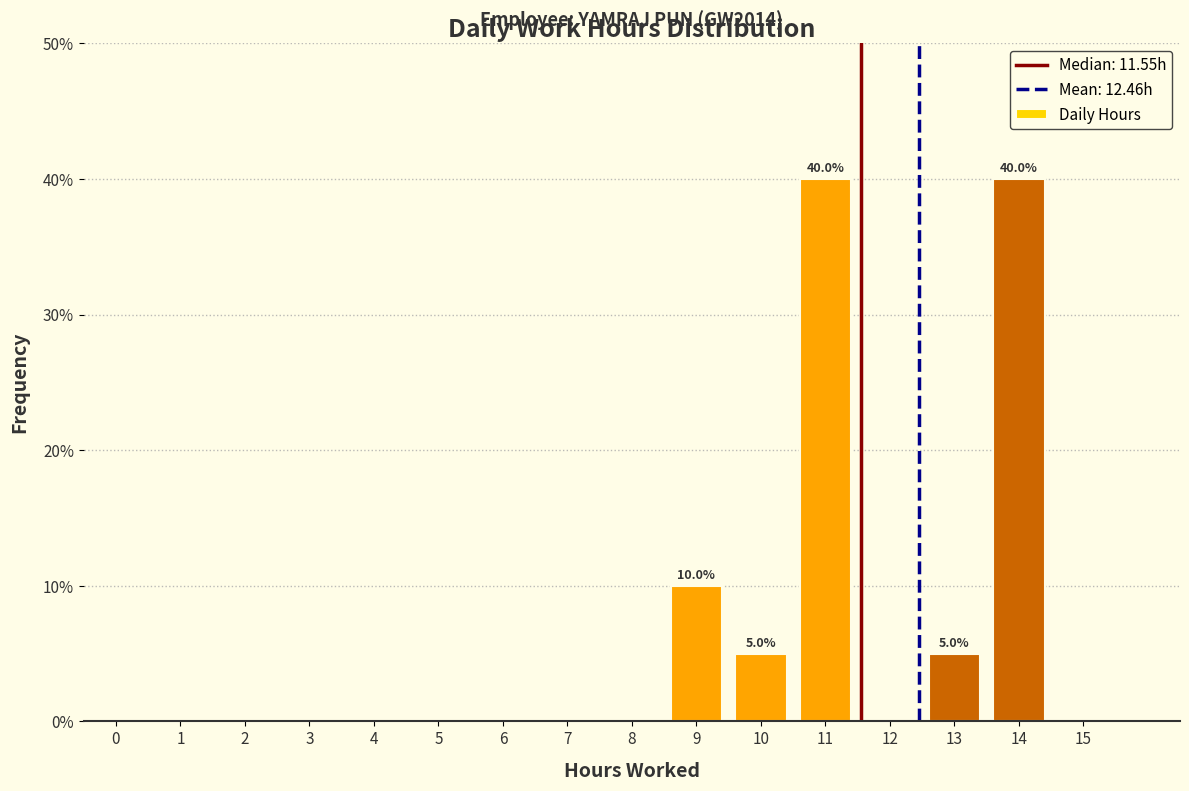

Reading right to left, extract all data points from this chart.

15=0	14=40	13=5	12=0	11=40	10=5	9=10	8=0	7=0	6=0	5=0	4=0	3=0	2=0	1=0	0=0